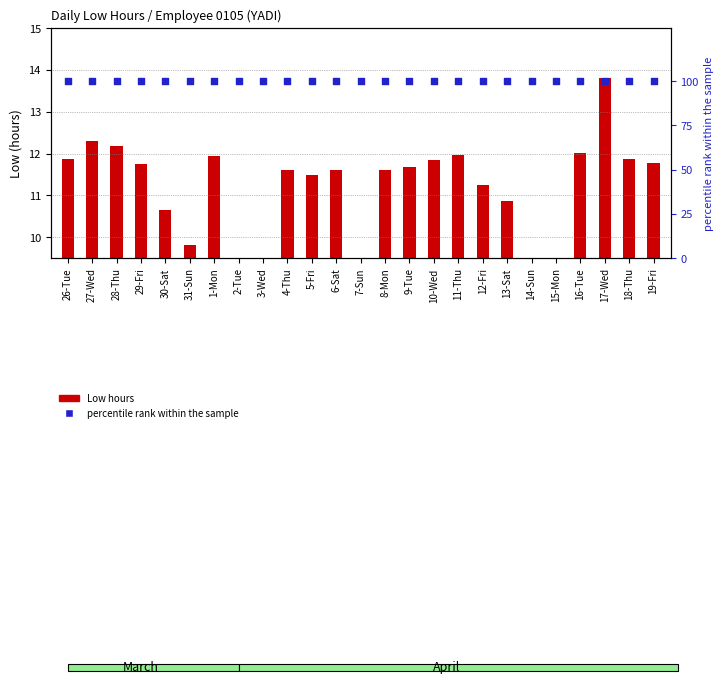

Is the value of percentile rank within the sample at 18-Thu greater than the value of Low hours at 18-Thu?

Yes